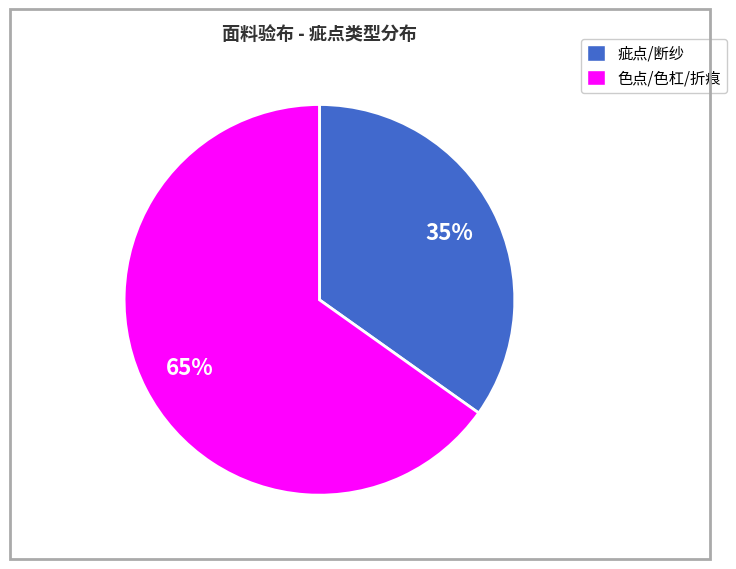

Count the number of slices in the pie.

2